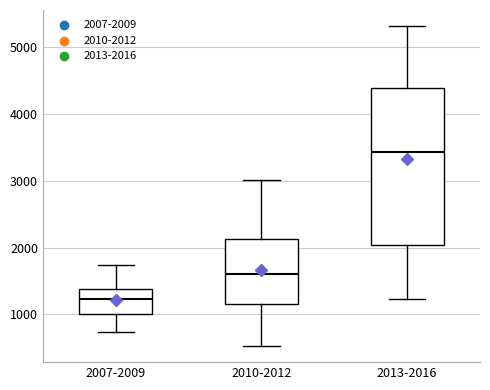

Which box's median line is the lowest?

2007-2009